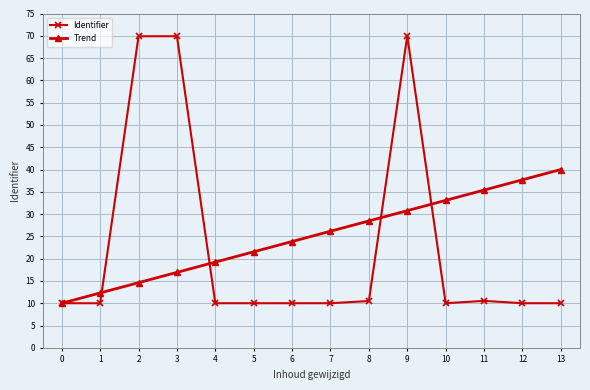

Which series changed the most between 0 and 13?

Trend